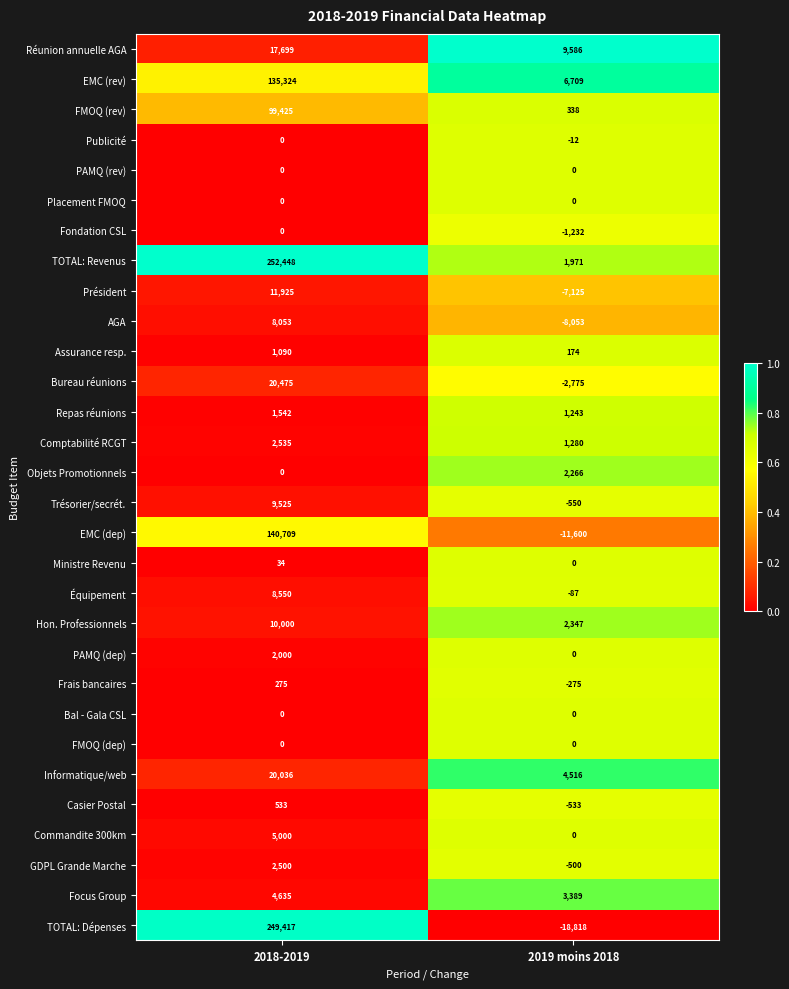

Is it true that Réunion annuelle AGA equals 9586 at 2019 moins 2018?

True